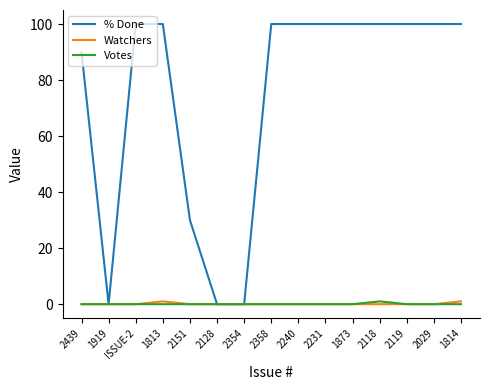

What position from the right is 2439?

15